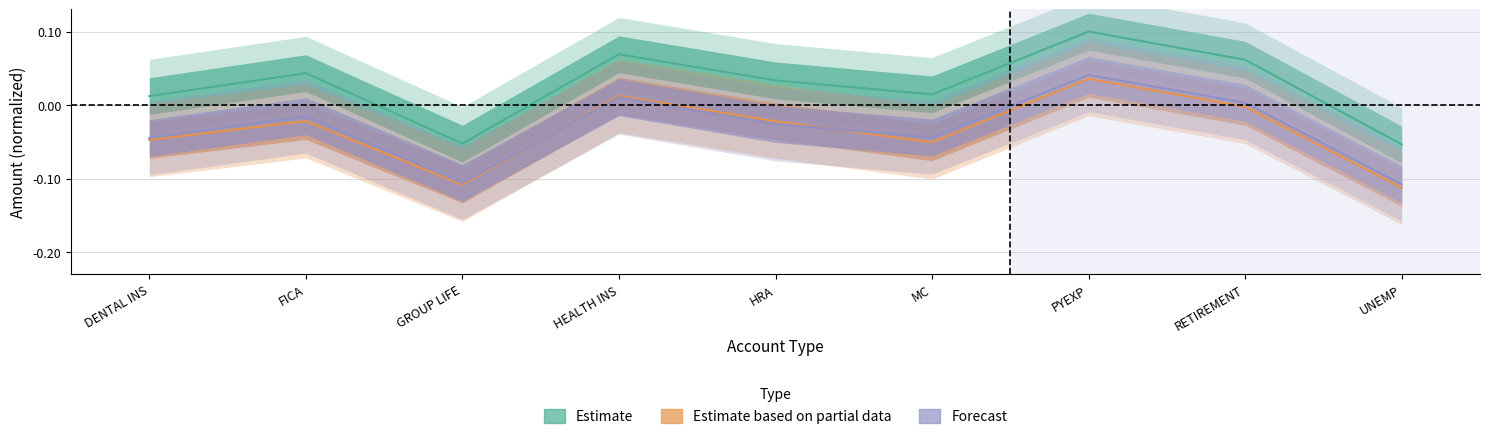

True or false: Forecast and Estimate based on partial data cross at least once.

True